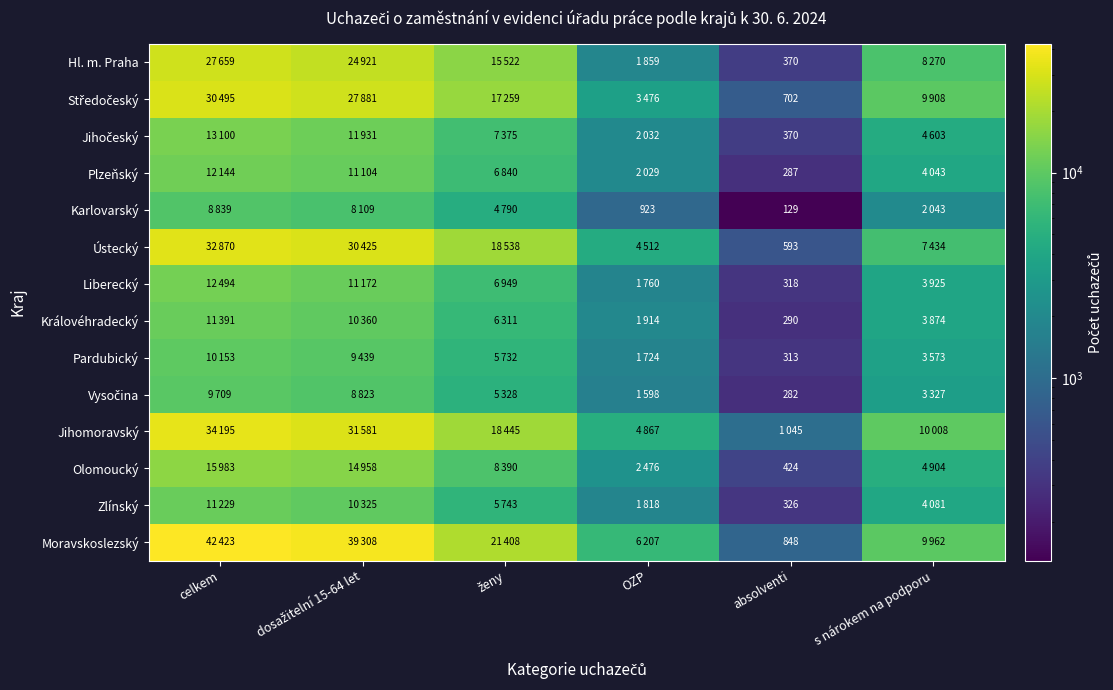

What is the maximum value shown in the chart?

42423